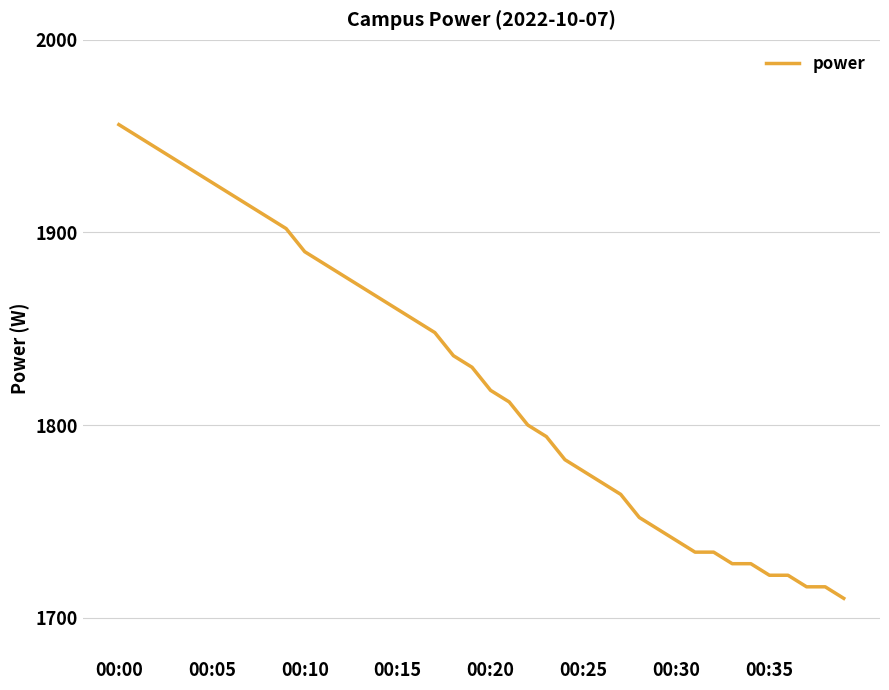

What is the smallest value displayed?

1710